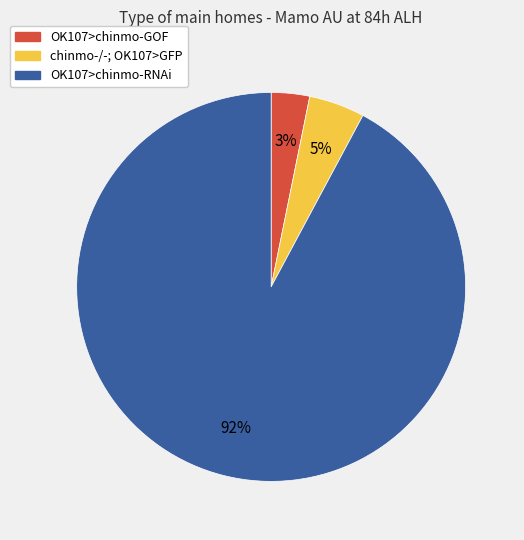

Do OK107>chinmo-RNAi and OK107>chinmo-GOF together represent more than half of the pie?

Yes